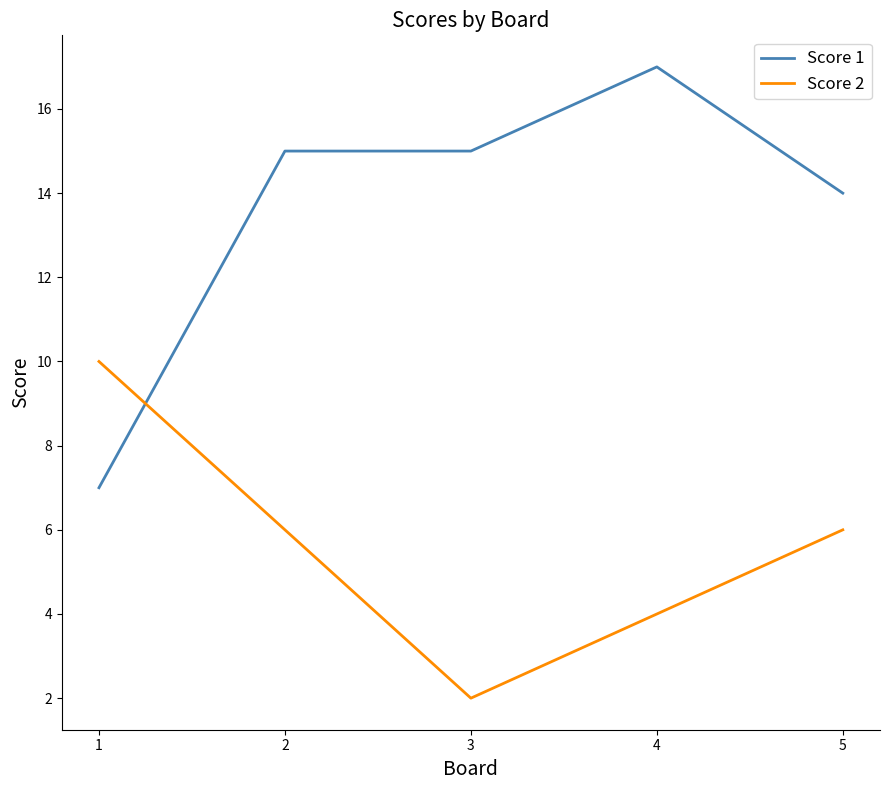

Reading left to right, transcribe all the data shown in this chart.

Score 1: 1=7	2=15	3=15	4=17	5=14
Score 2: 1=10	2=6	3=2	4=4	5=6